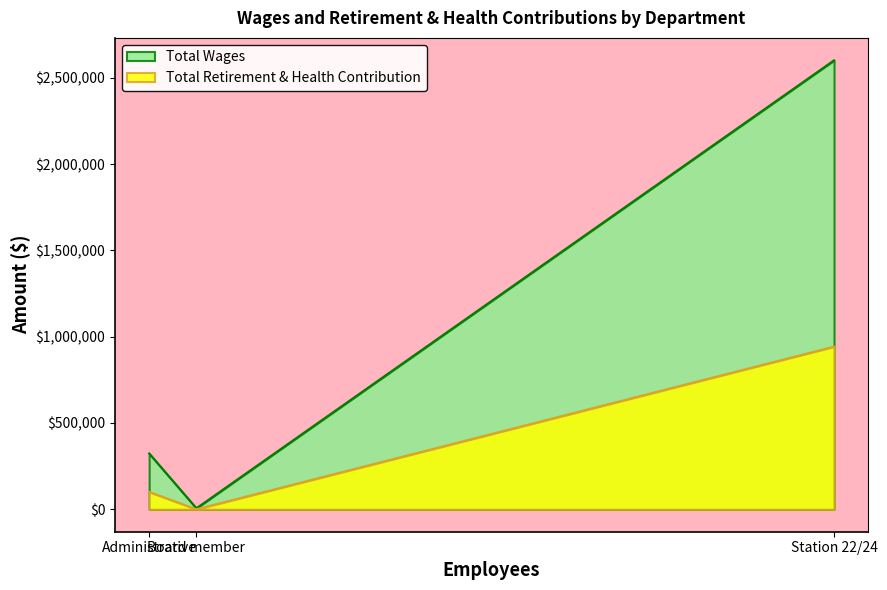

At which label does Total Wages reach its minimum?

Board member